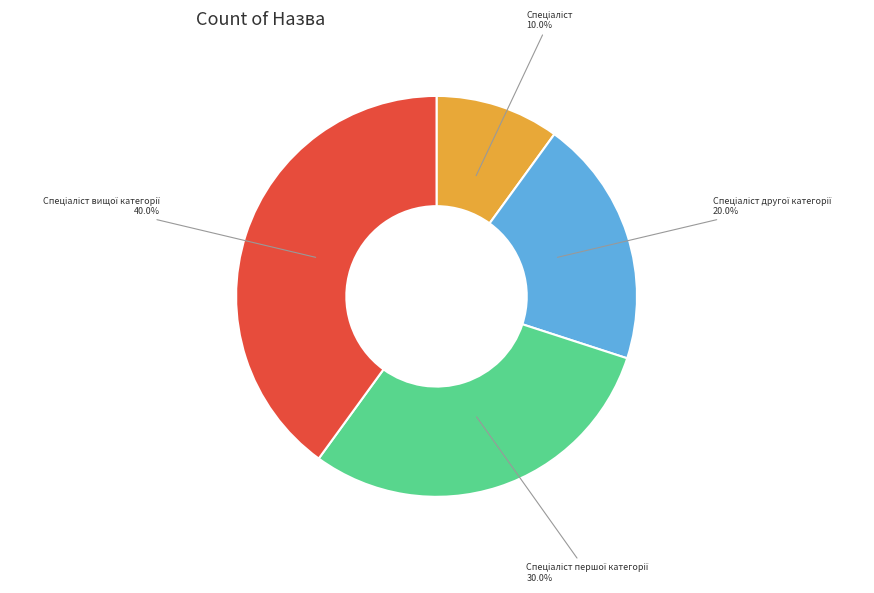

Does any single category account for the majority?

No